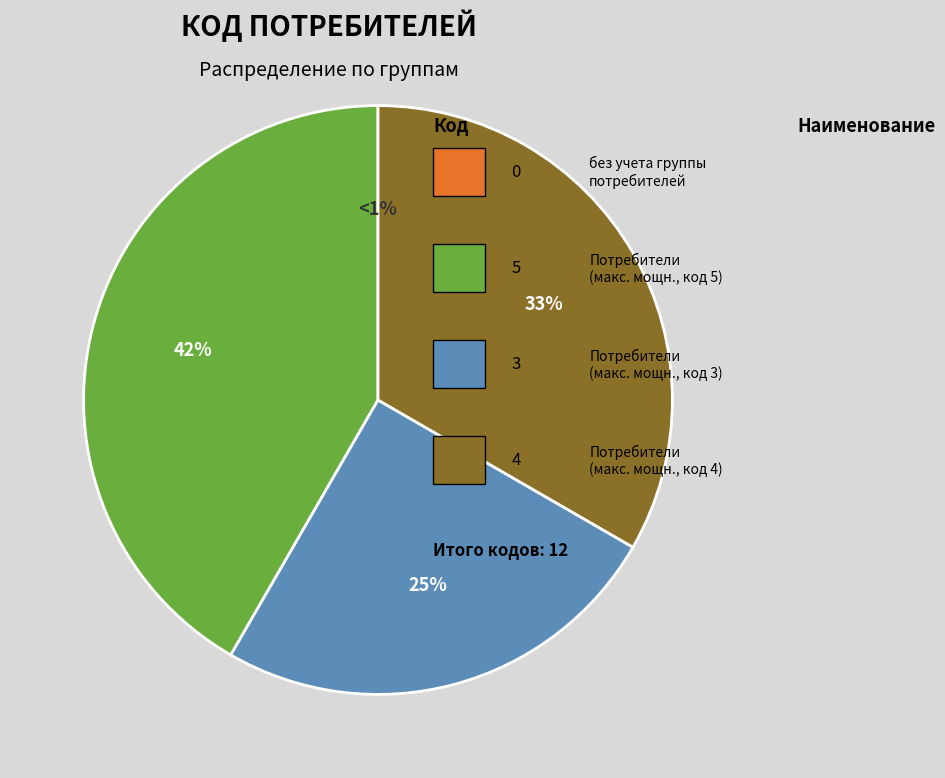

To the nearest percent, what percentage of the pie is Потребители с максимальной мощностью (код 3)?

25%